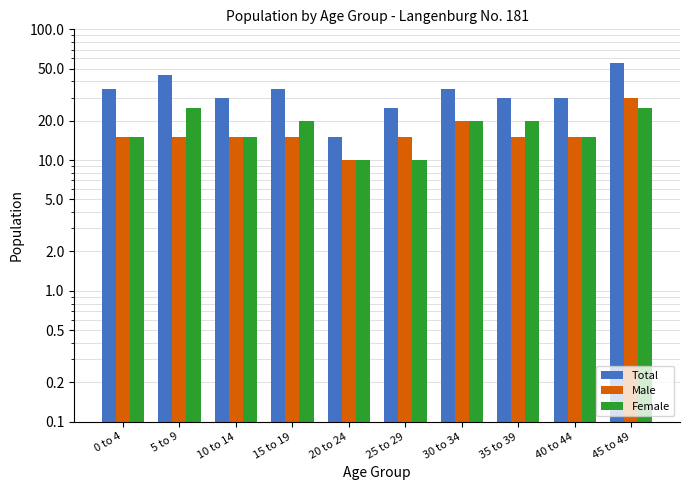

Reading left to right, list all the values displayed in this chart.

Total: 0 to 4=35	5 to 9=45	10 to 14=30	15 to 19=35	20 to 24=15	25 to 29=25	30 to 34=35	35 to 39=30	40 to 44=30	45 to 49=55
Male: 0 to 4=15	5 to 9=15	10 to 14=15	15 to 19=15	20 to 24=10	25 to 29=15	30 to 34=20	35 to 39=15	40 to 44=15	45 to 49=30
Female: 0 to 4=15	5 to 9=25	10 to 14=15	15 to 19=20	20 to 24=10	25 to 29=10	30 to 34=20	35 to 39=20	40 to 44=15	45 to 49=25